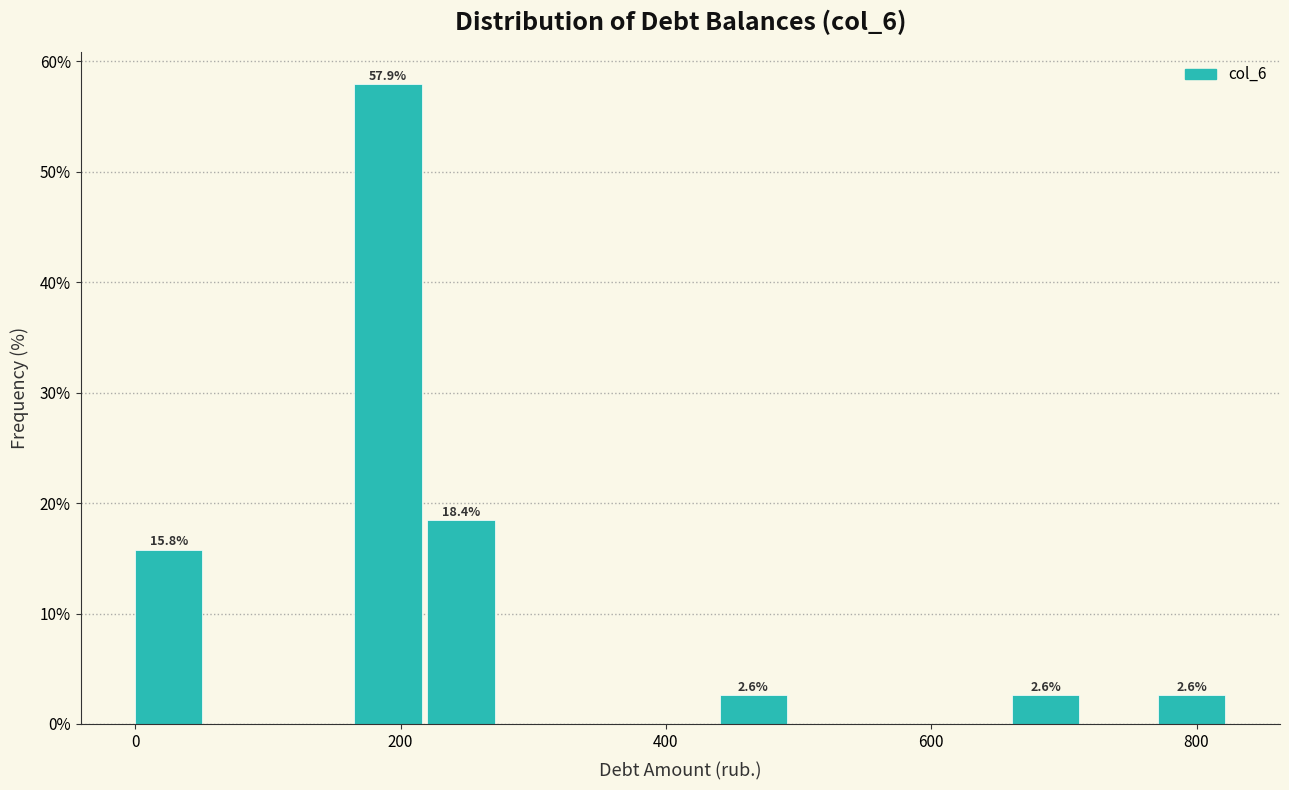

Around what value on the x-axis is the tallest bar? Give the approximate position of its centre, as read against the axis.

200